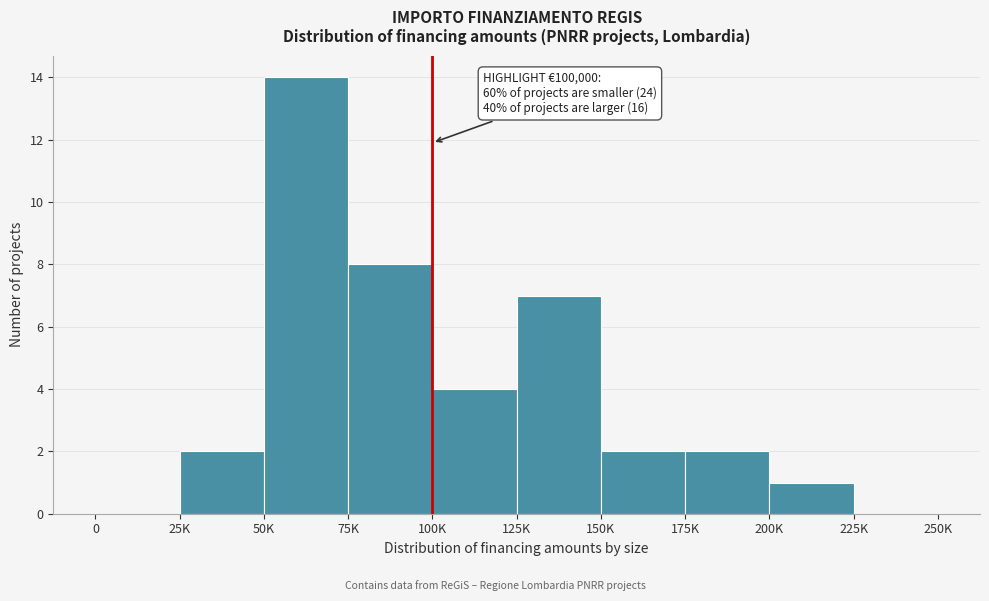

Reading left to right, what are all the values shown in this chart?

0=0	25K=2	50K=14	75K=8	100K=4	125K=7	150K=2	175K=2	200K=1	225K=0